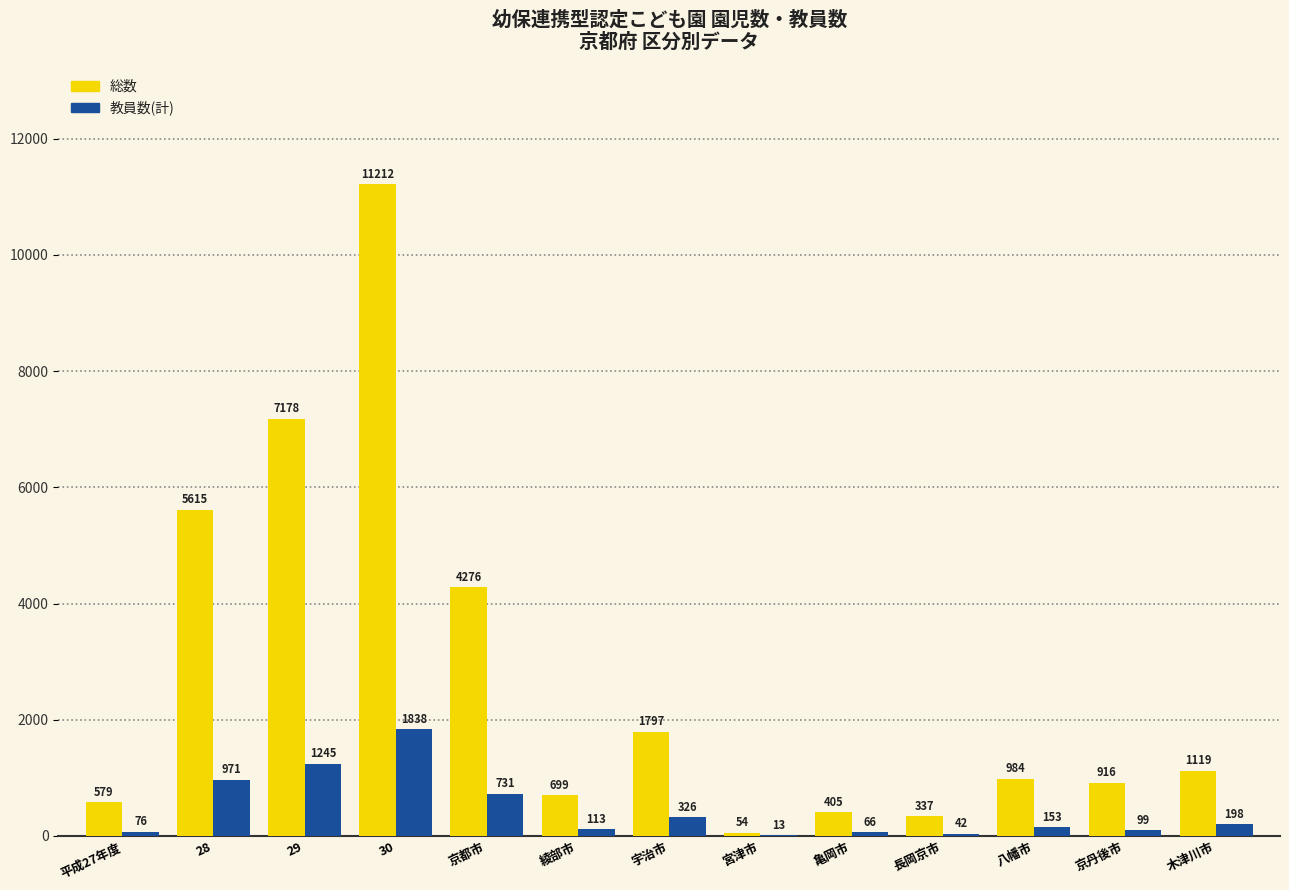

Where does the 総数 series first go above 984?

28